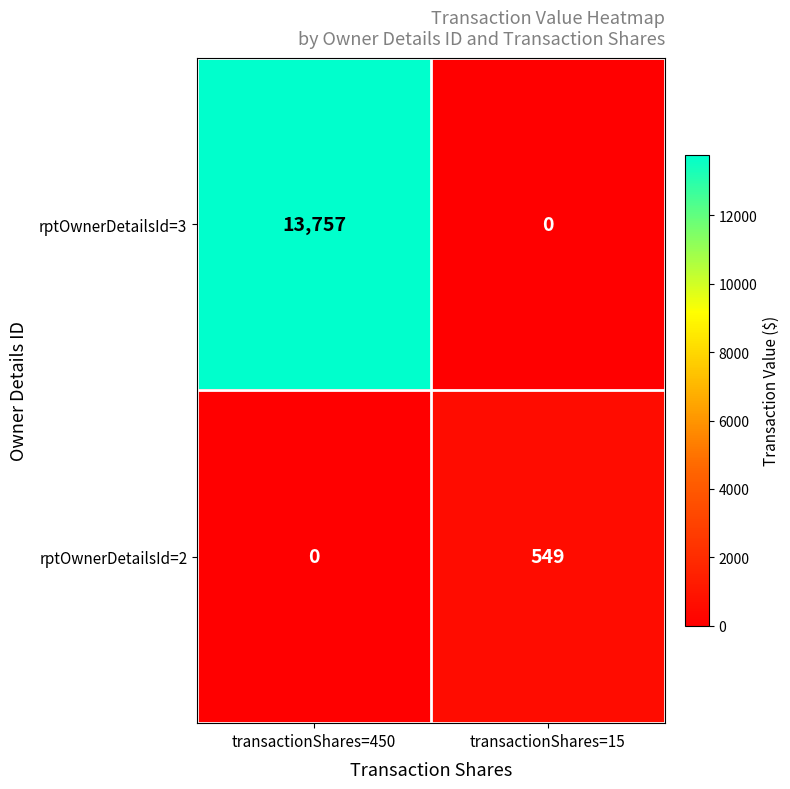

What value does the rptOwnerDetailsId=2 series have at transactionShares=15, to the nearest 100?

500